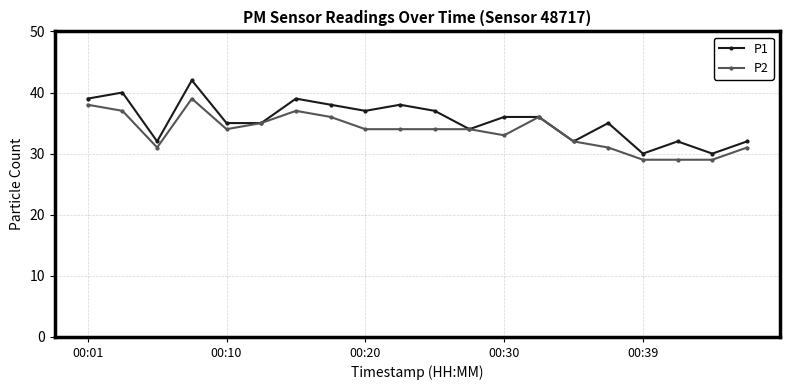

What is the value of the P2 point at the 13th from the left?

33